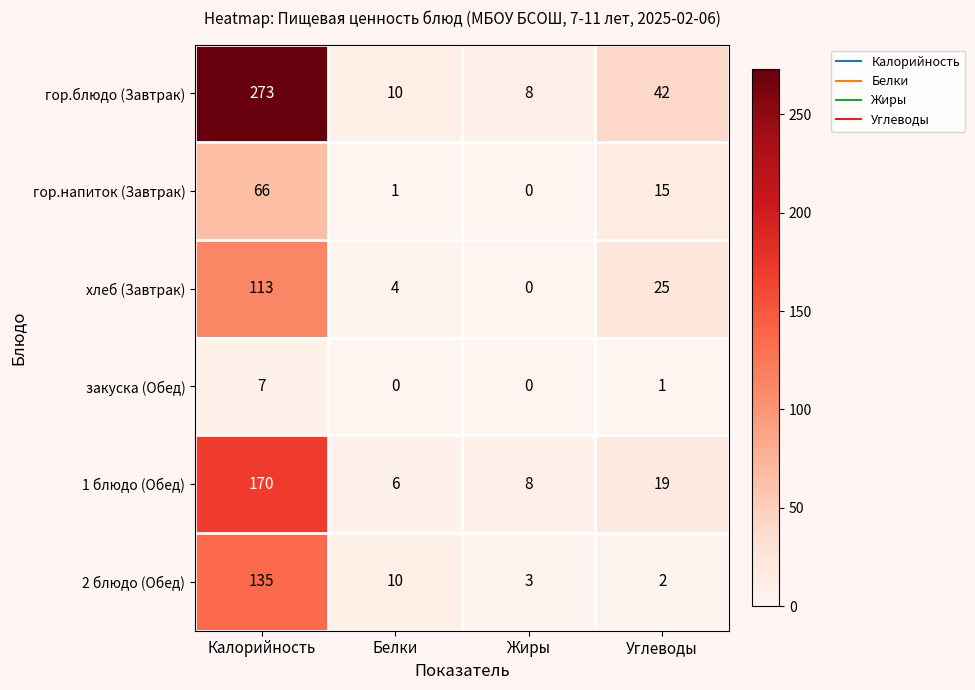

What is the total value across all series at Углеводы?

104